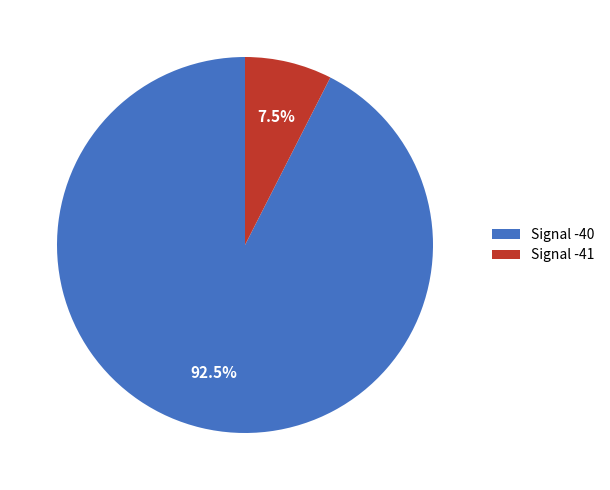

Rank the categories by value from lowest to highest.

Signal -41, Signal -40